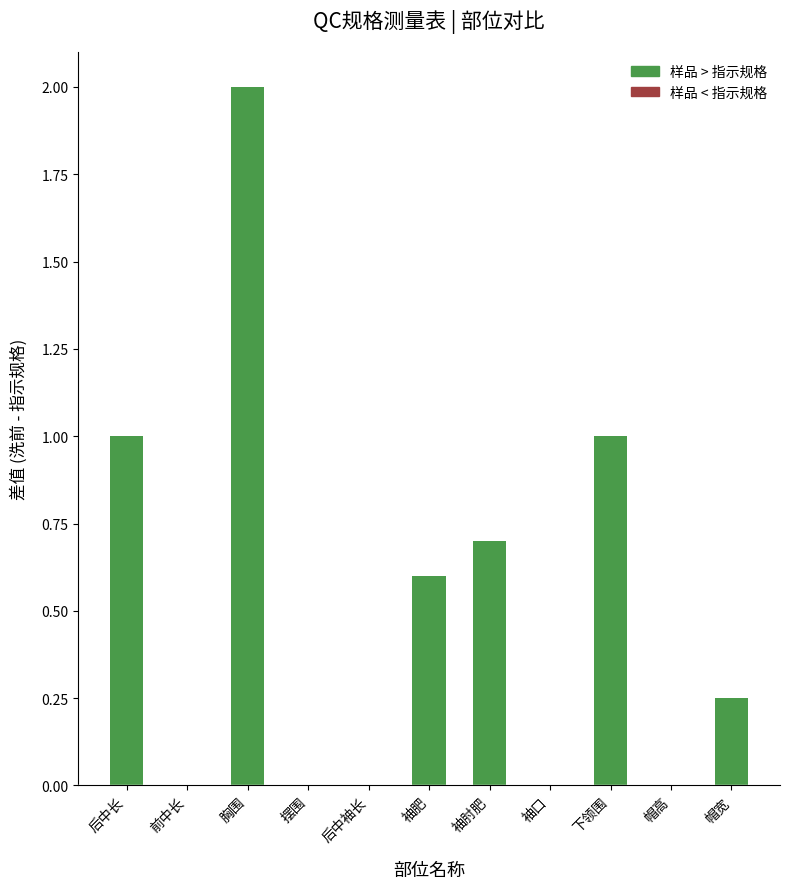

What is the sum of the values at 后中袖长 and 下领围?

1.0